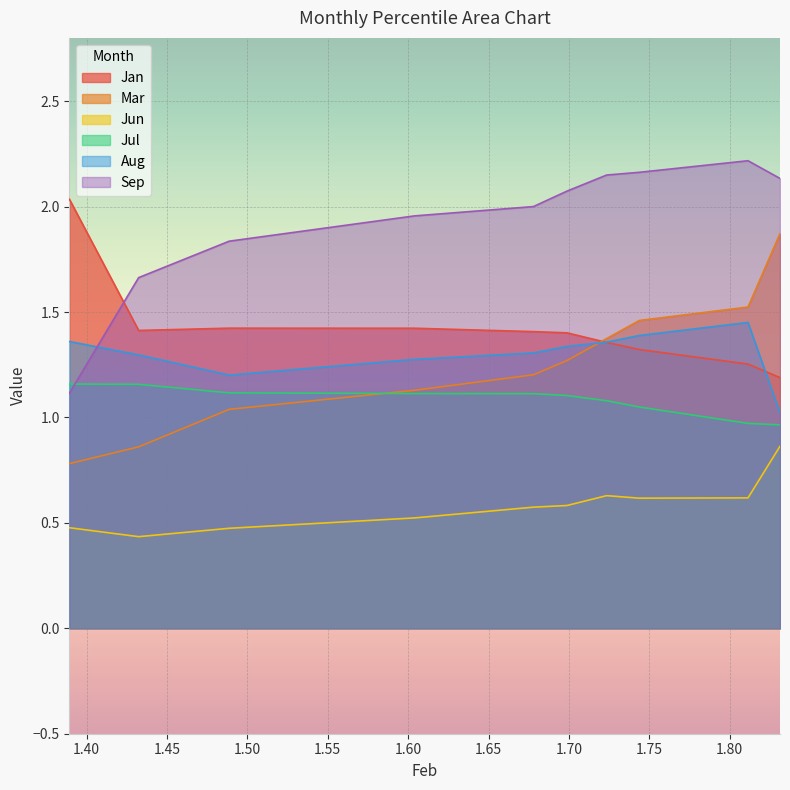

How many distinct data groups are displayed?

6